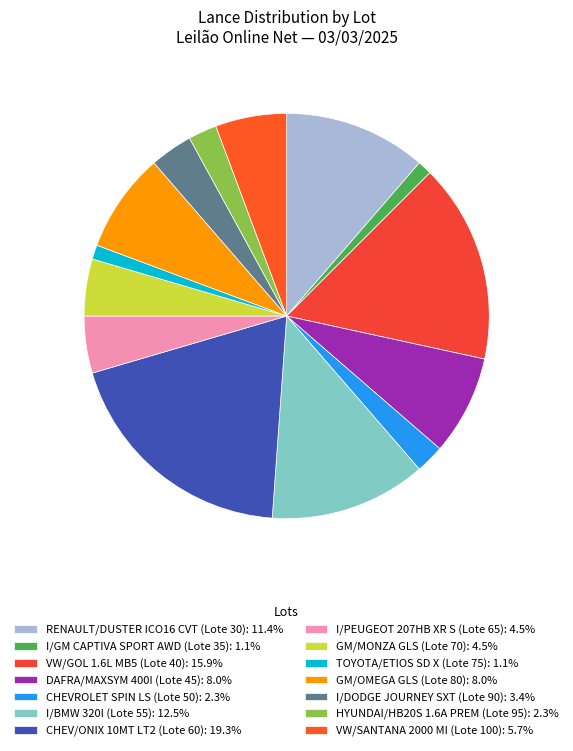

Count the number of slices in the pie.

14